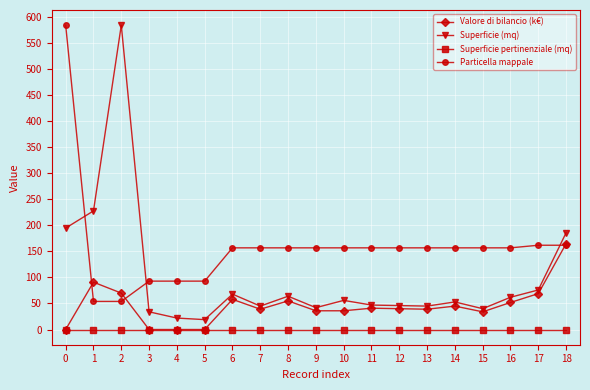

True or false: Particella mappale and Superficie pertinenziale (mq) cross at least once.

False